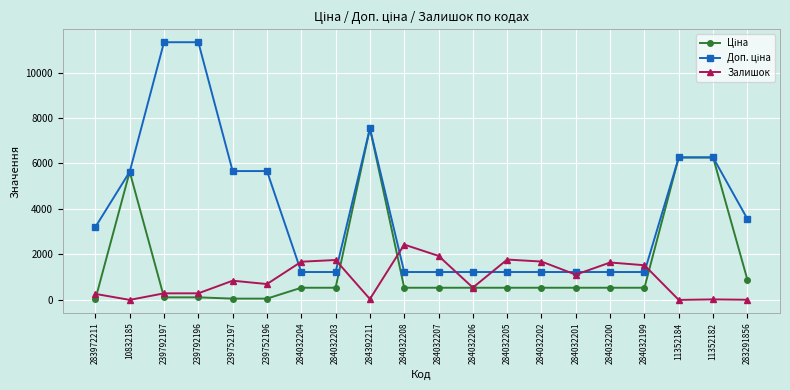

True or false: Залишок has a value of 1936.0 at 284032207.

True